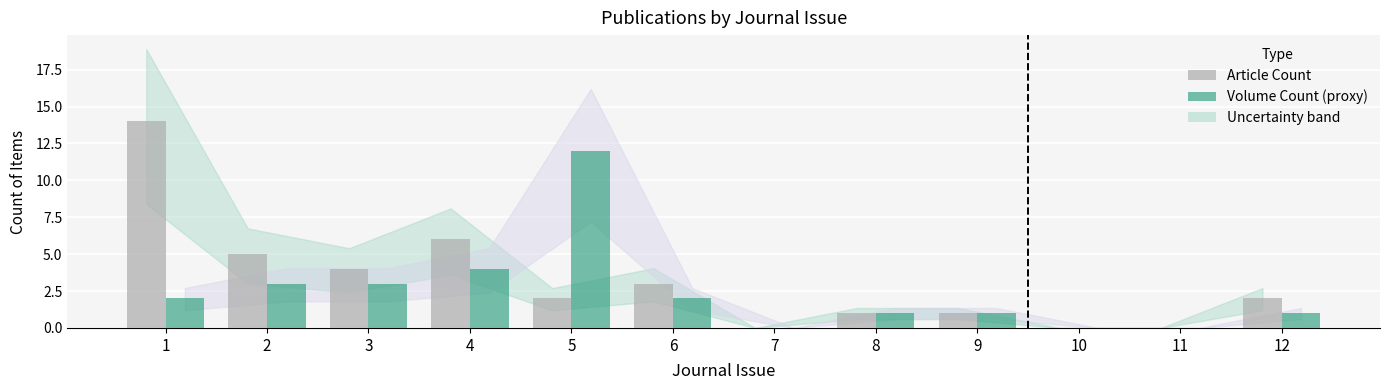

How many distinct data groups are displayed?

2